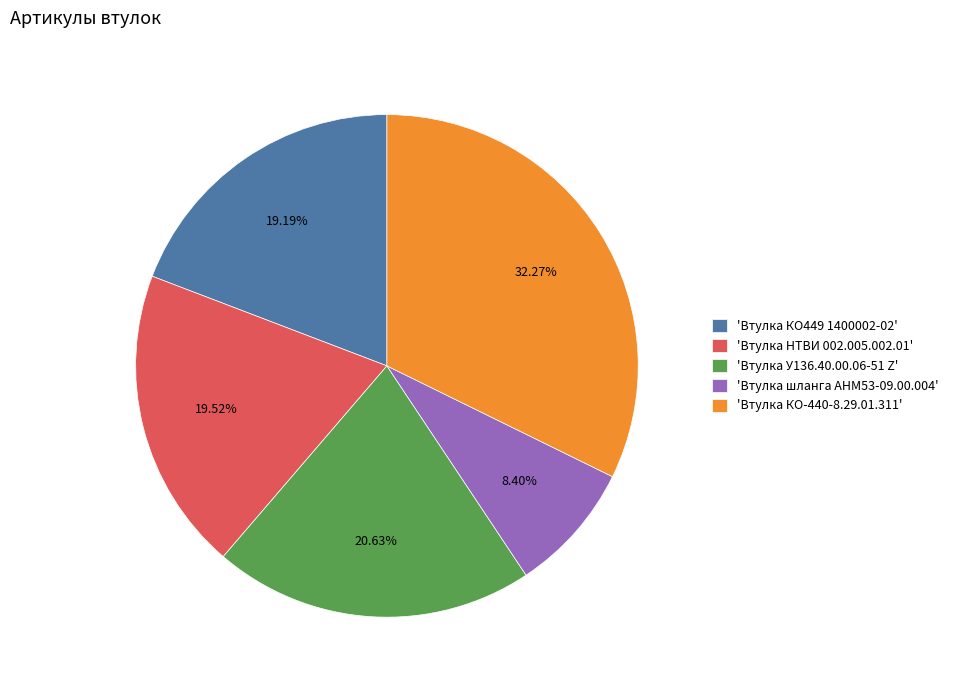

Combined, do 'Втулка У136.40.00.06-51 Z' and 'Втулка КО449 1400002-02' account for over 50%?

No